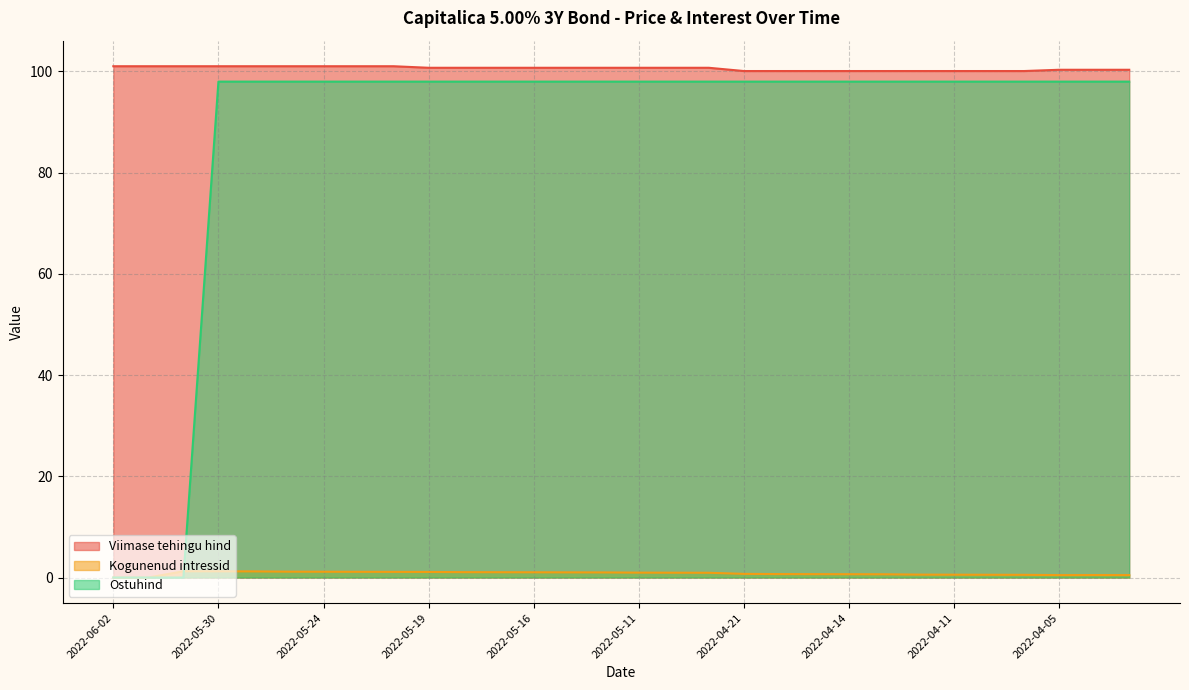

How many times do Ostuhind and Kogunenud intressid cross each other?

1